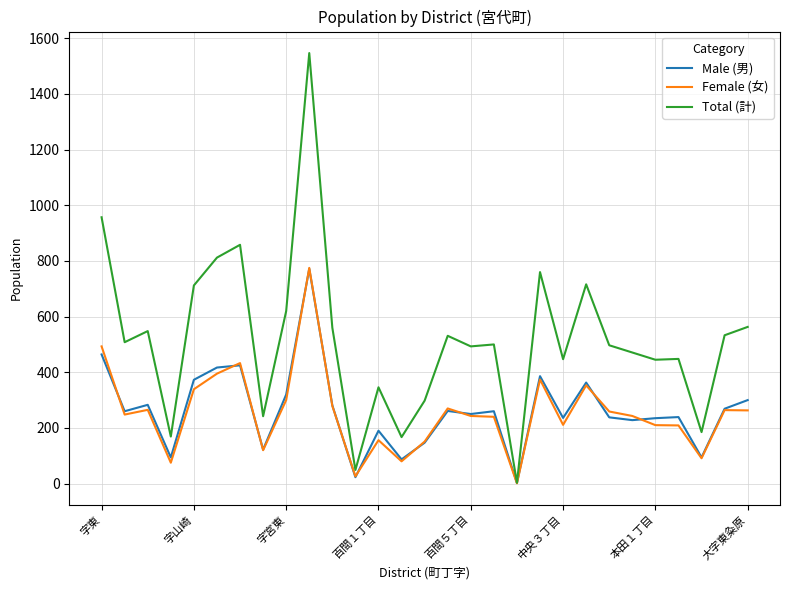

What is the greatest value displayed?

1547